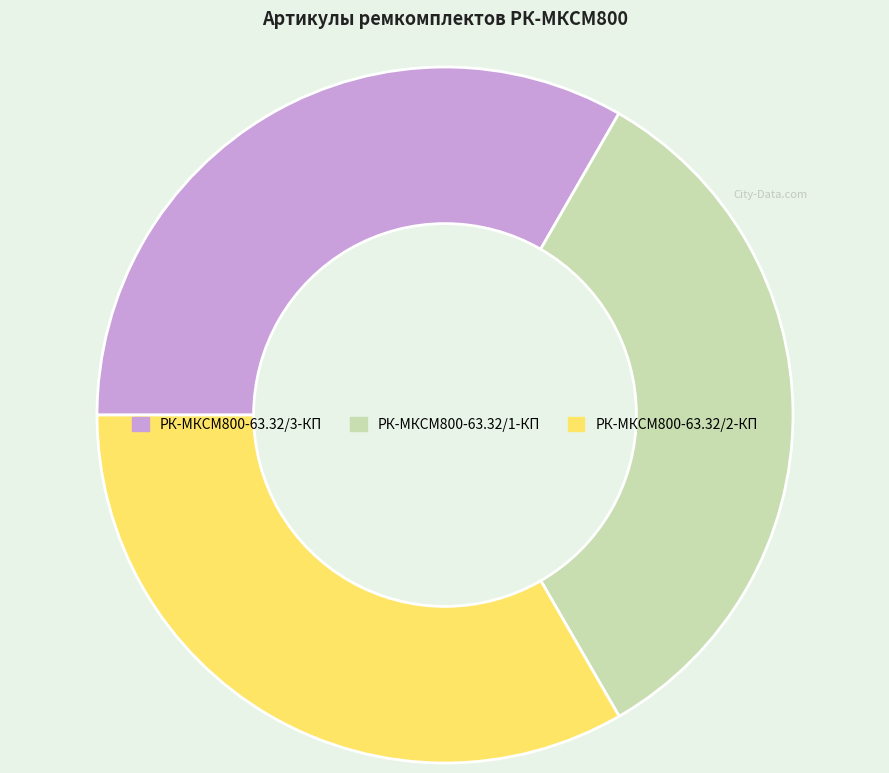

Does РК-МКСМ800-63.32/3-КП account for over 50% of the chart?

No